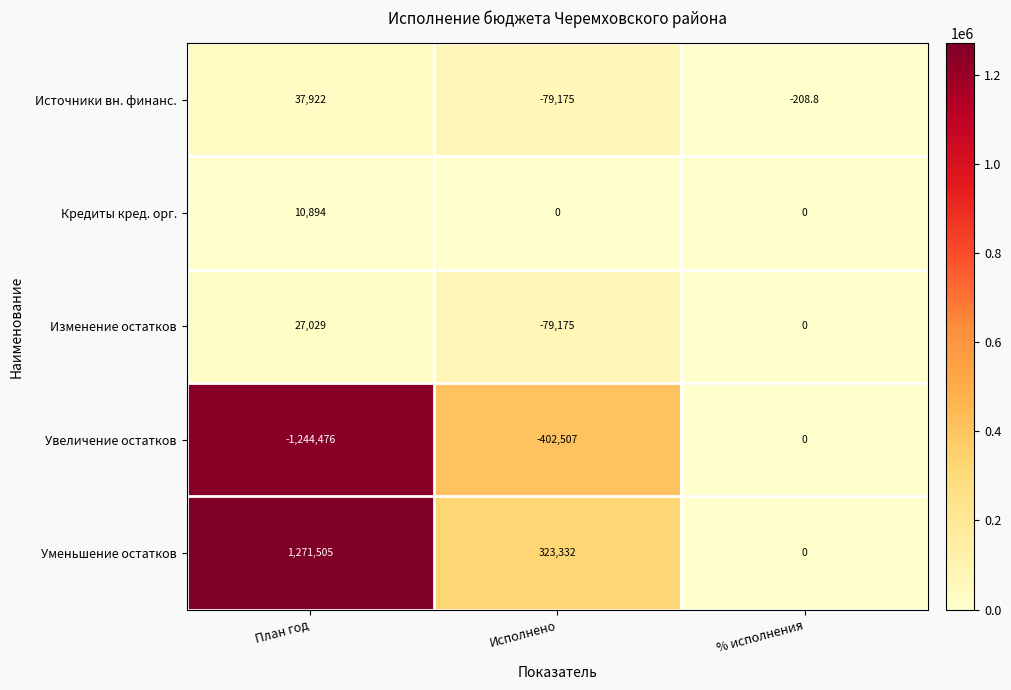

Reading left to right, transcribe all the data shown in this chart.

Источники вн. финанс.: План год=37922.0	Исполнено=-79175.0	% исполнения=-208.8
Кредиты кред. орг.: План год=10894.0	Исполнено=0.0	% исполнения=0.0
Изменение остатков: План год=27029.0	Исполнено=-79175.0	% исполнения=0.0
Увеличение остатков: План год=-1244476.0	Исполнено=-402507.0	% исполнения=0.0
Уменьшение остатков: План год=1271505.0	Исполнено=323332.0	% исполнения=0.0